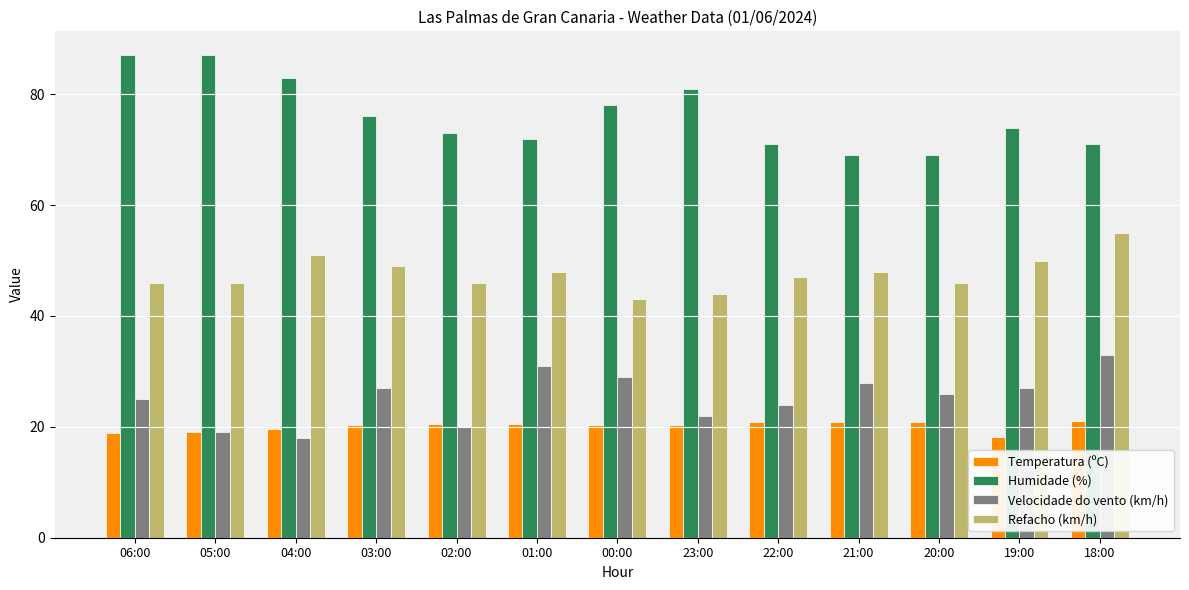

What is the sum of the Refacho (km/h) values at 01:00 and 19:00?

98.0